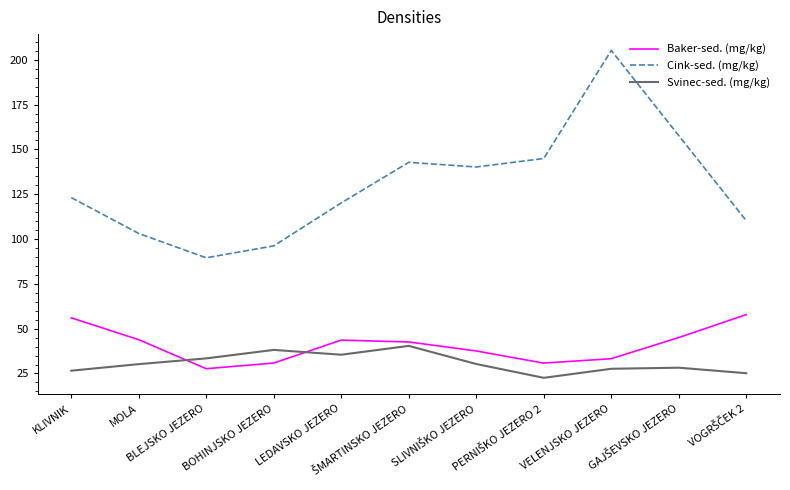

True or false: Cink-sed. (mg/kg) and Svinec-sed. (mg/kg) cross at least once.

False